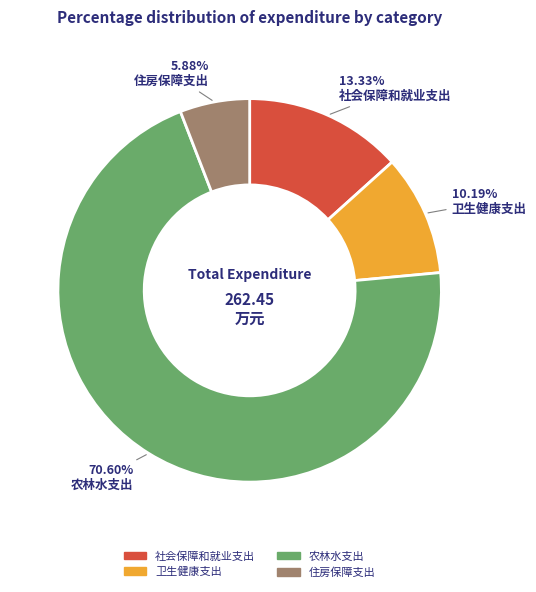

To the nearest percent, what is the average slice percentage?

25%